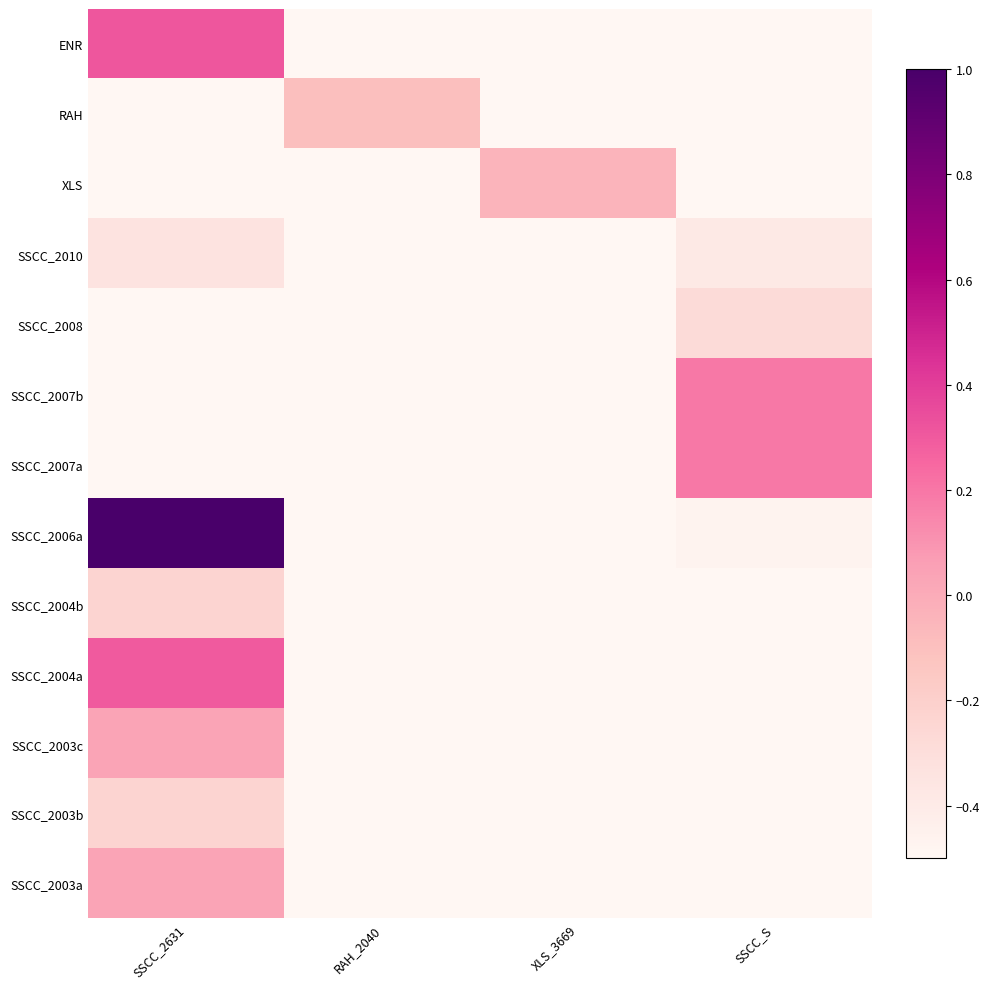

What is the smallest value displayed?

-0.5